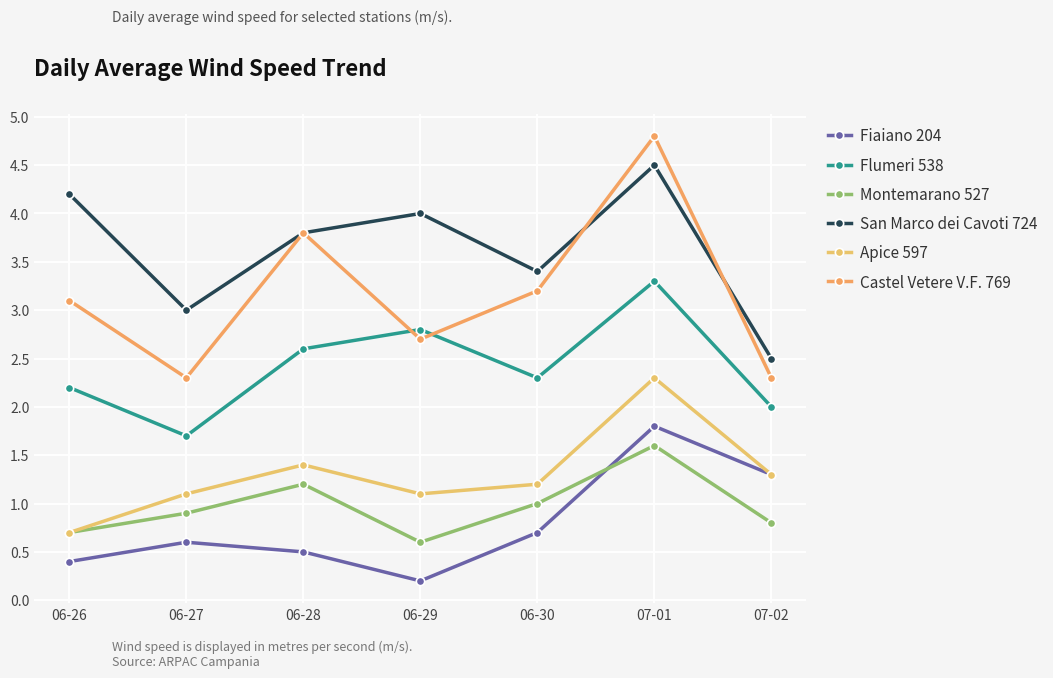

Is it true that Castel Vetere V.F. 769 equals 3.8 at 06-28?

True